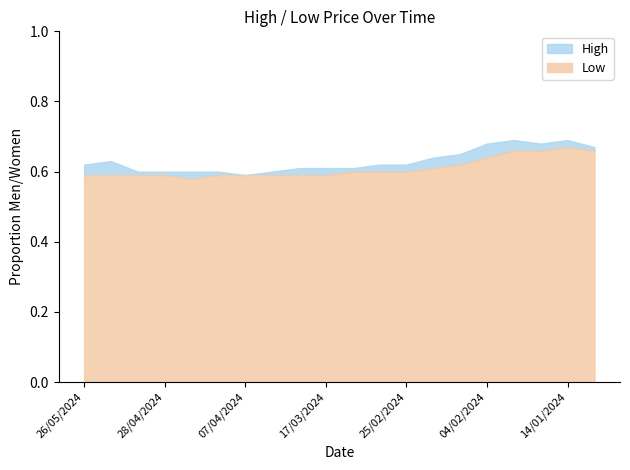

Between 19/05/2024 and 14/01/2024, which series saw the biggest shift?

Low